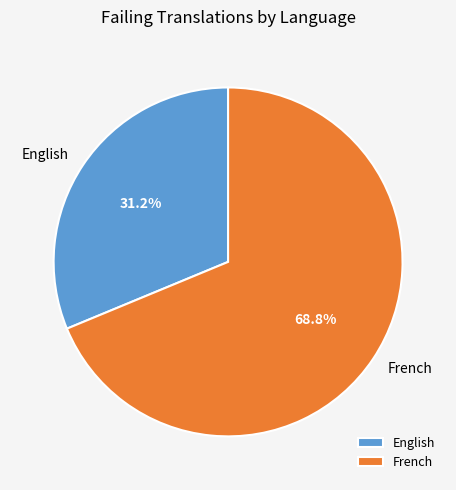

Does French represent more than half of the total?

Yes